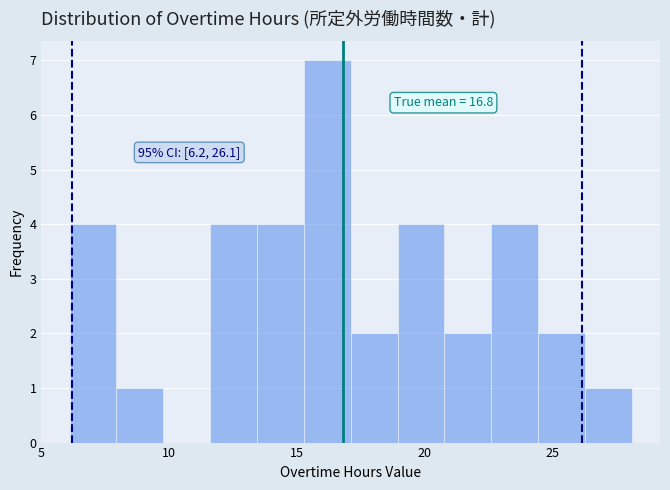

Read against the x-axis, roughly where is the centre of the tallest bar?

16.0